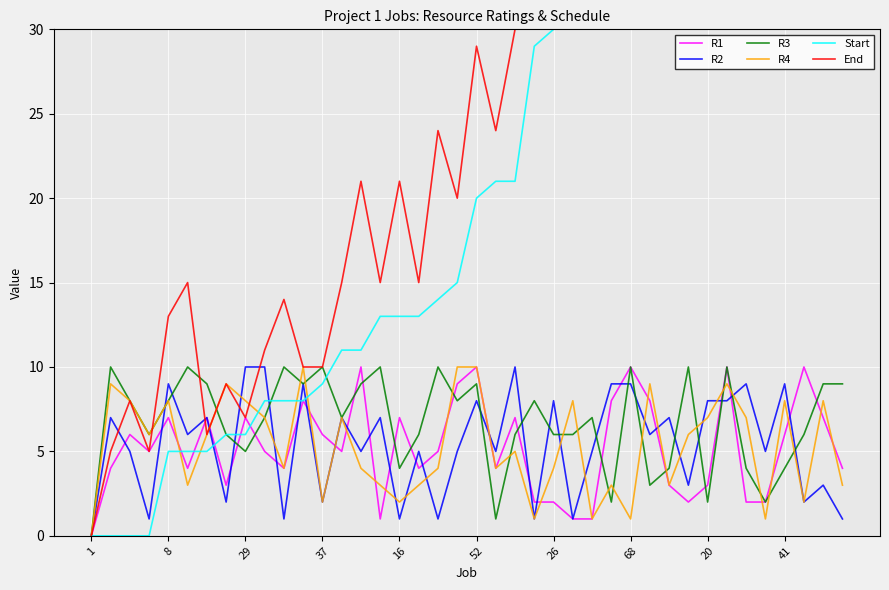

True or false: R2 has a value of 8 at 52.

True